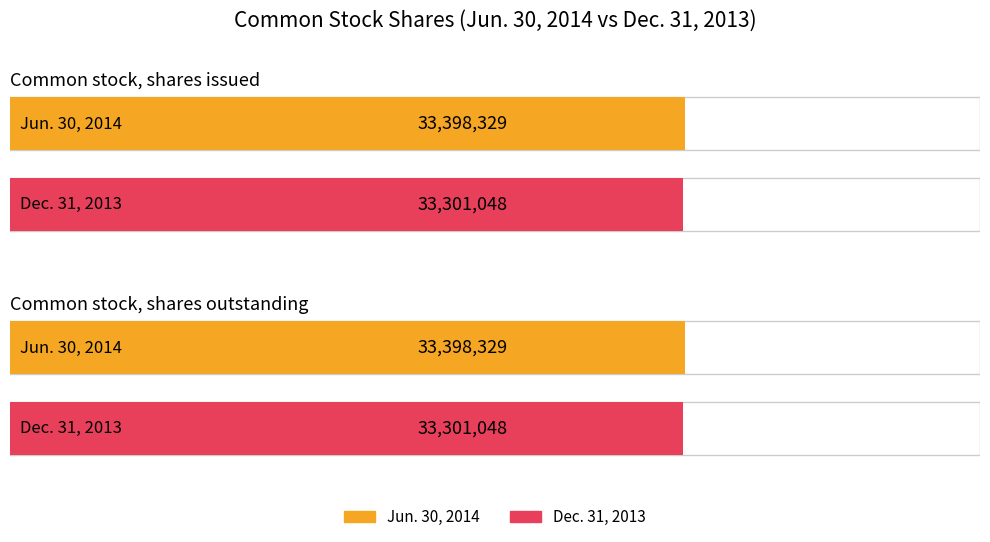

List the labels in order of Jun. 30, 2014 value, largest first.

Common stock, shares issued, Common stock, shares outstanding